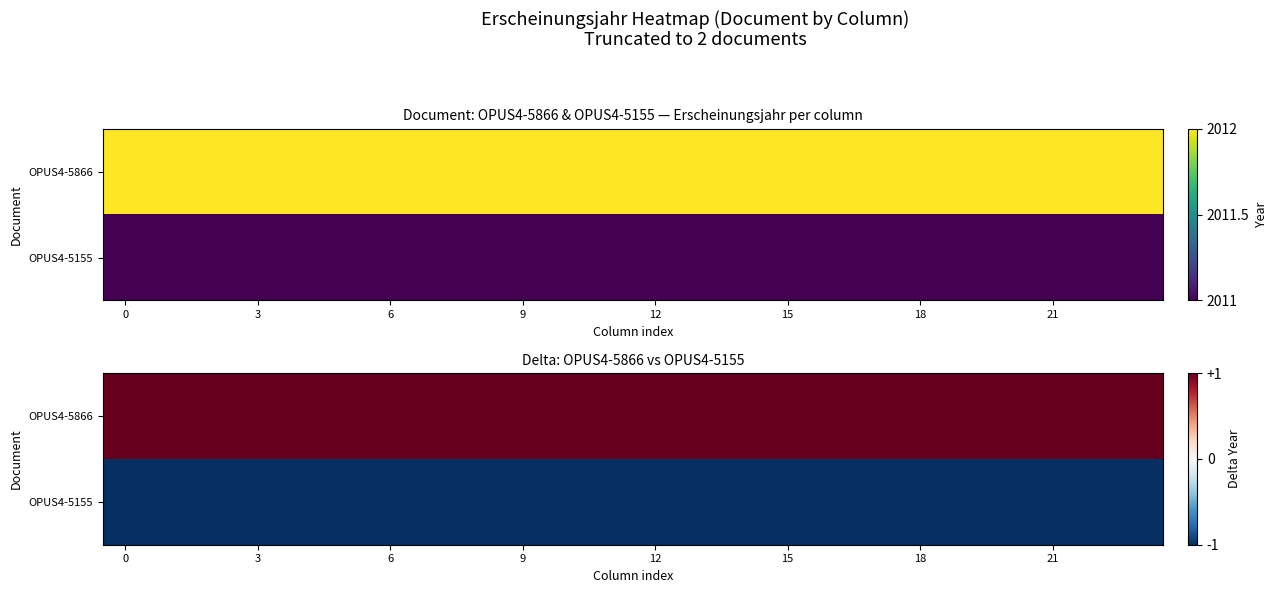

Rank the series by their maximum value, from lowest to highest.

OPUS4-5155, OPUS4-5866